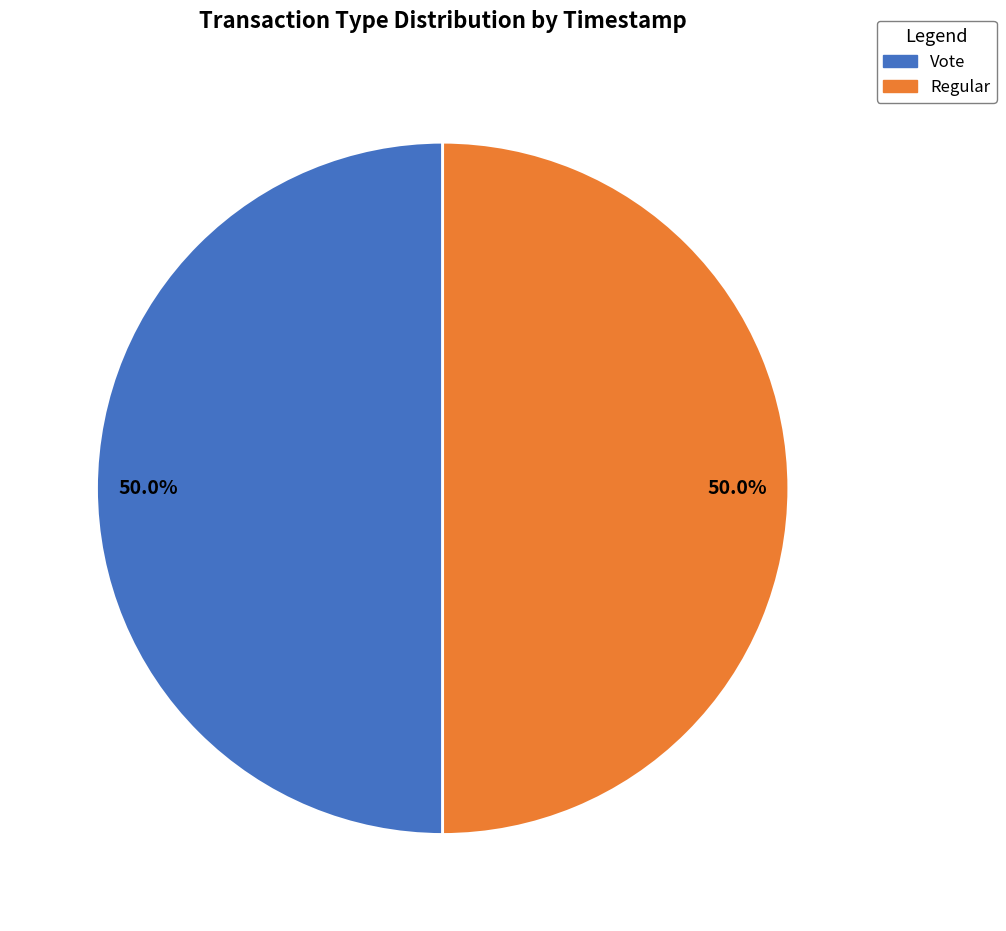

To the nearest percent, what is the combined percentage of Regular and Vote?

100%